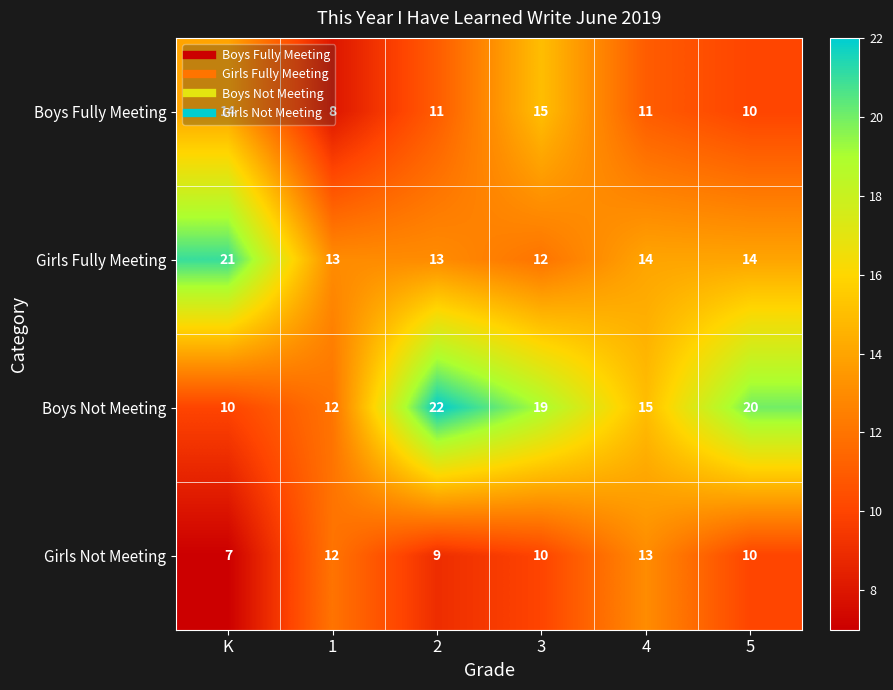

List the series in order of their overall mean, highest first.

Boys Not Meeting, Girls Fully Meeting, Boys Fully Meeting, Girls Not Meeting